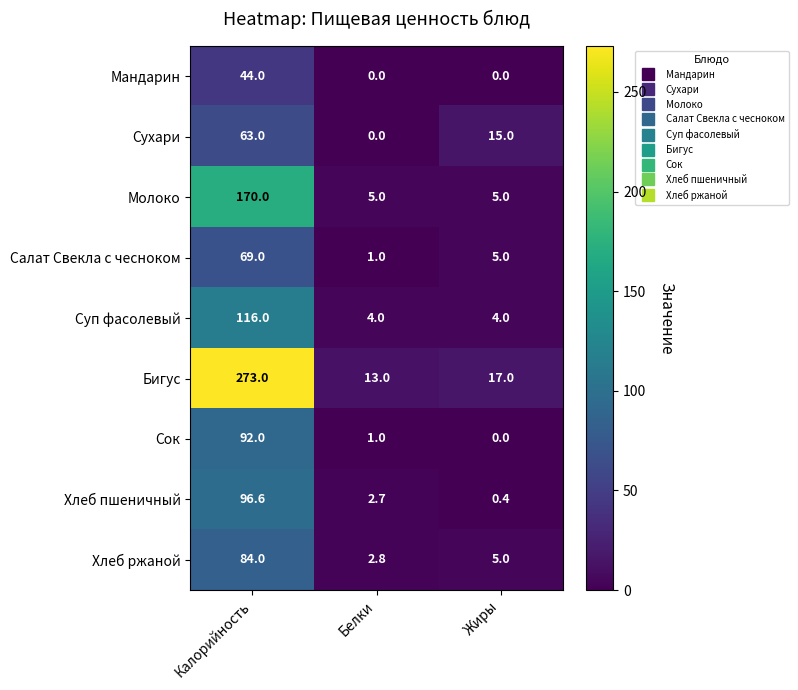

What is the sum of all Хлеб пшеничный values?

99.7